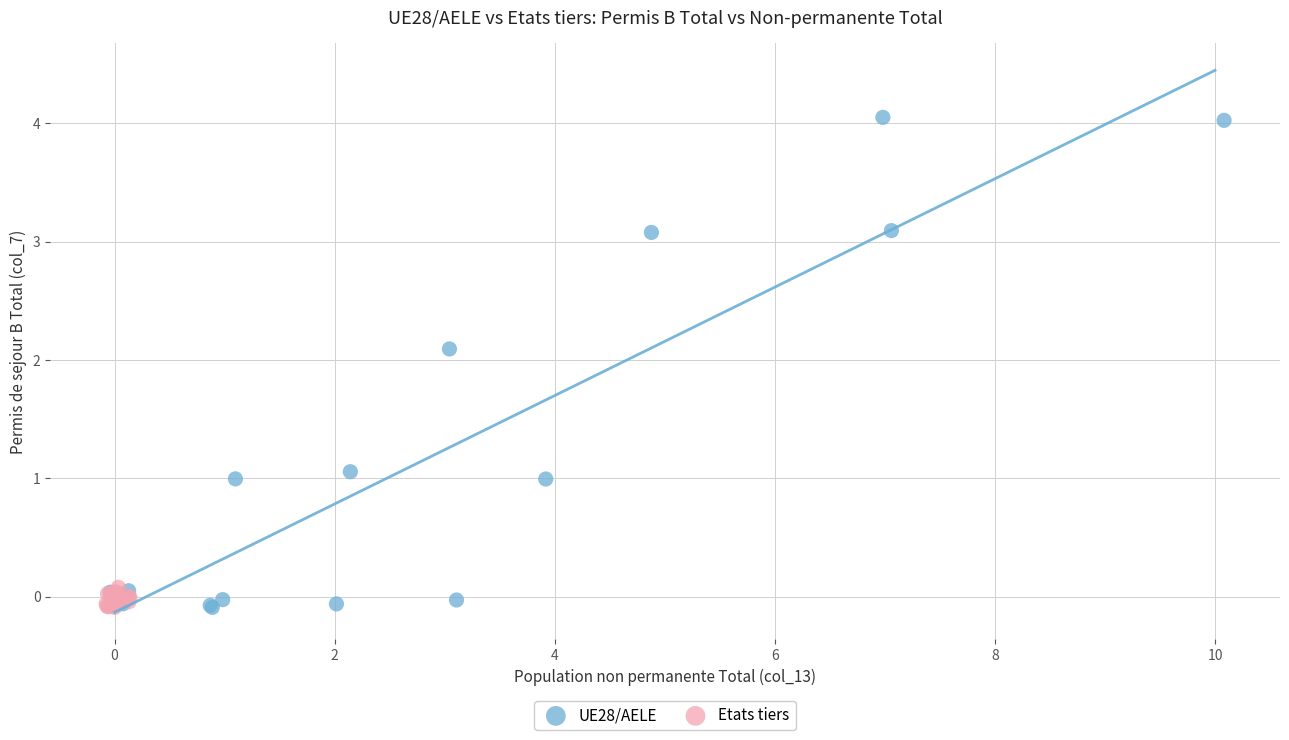

What are all the series names shown in the legend?

UE28/AELE, Etats tiers